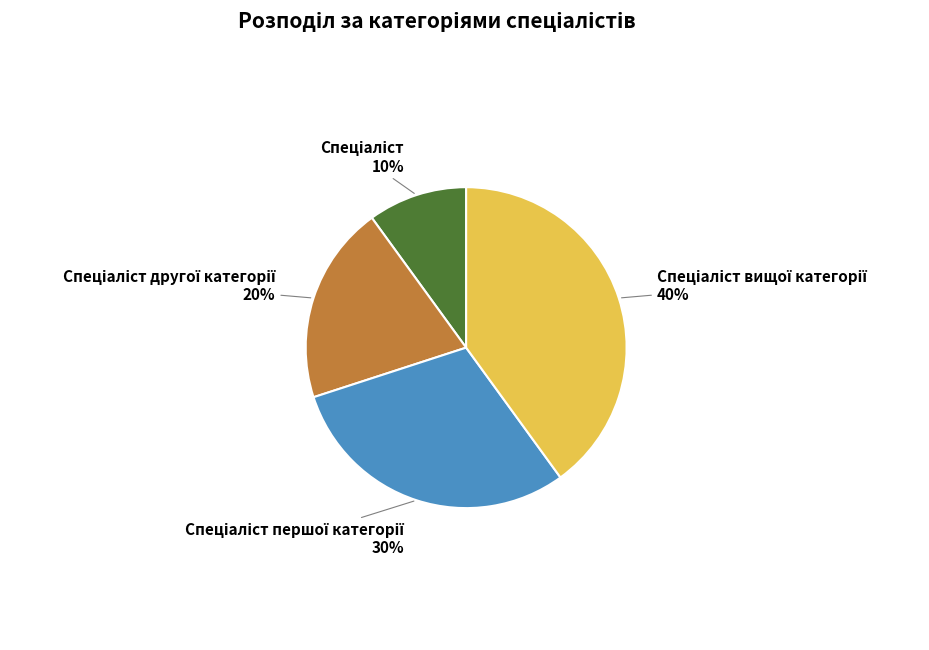

To the nearest percent, what is the average slice percentage?

25%